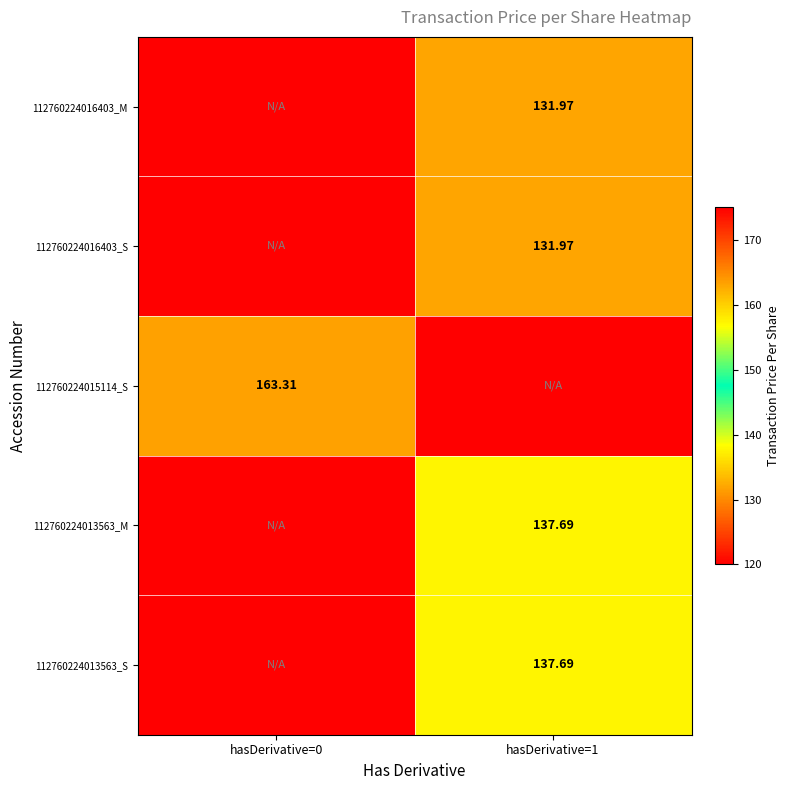

The 112760224016403_S series shows 35.2 at hasDerivative=1. True or false?

False